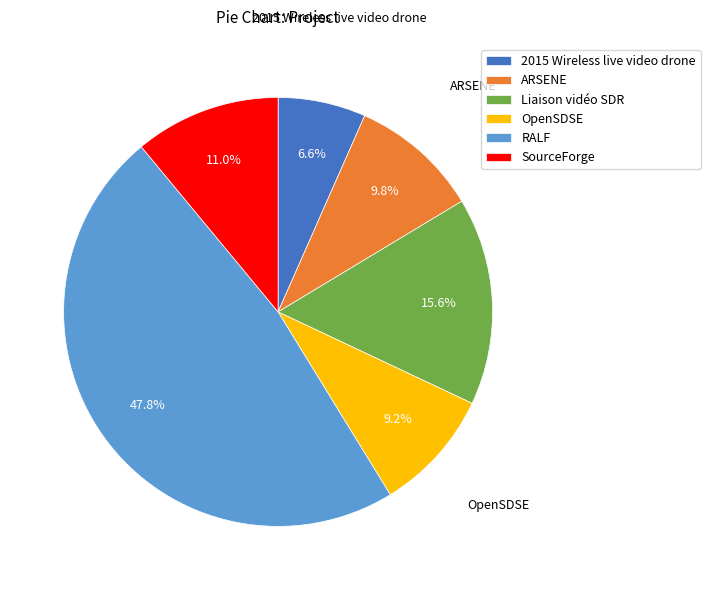

To the nearest percent, what is the difference between the largest and smallest slice percentages?

41%